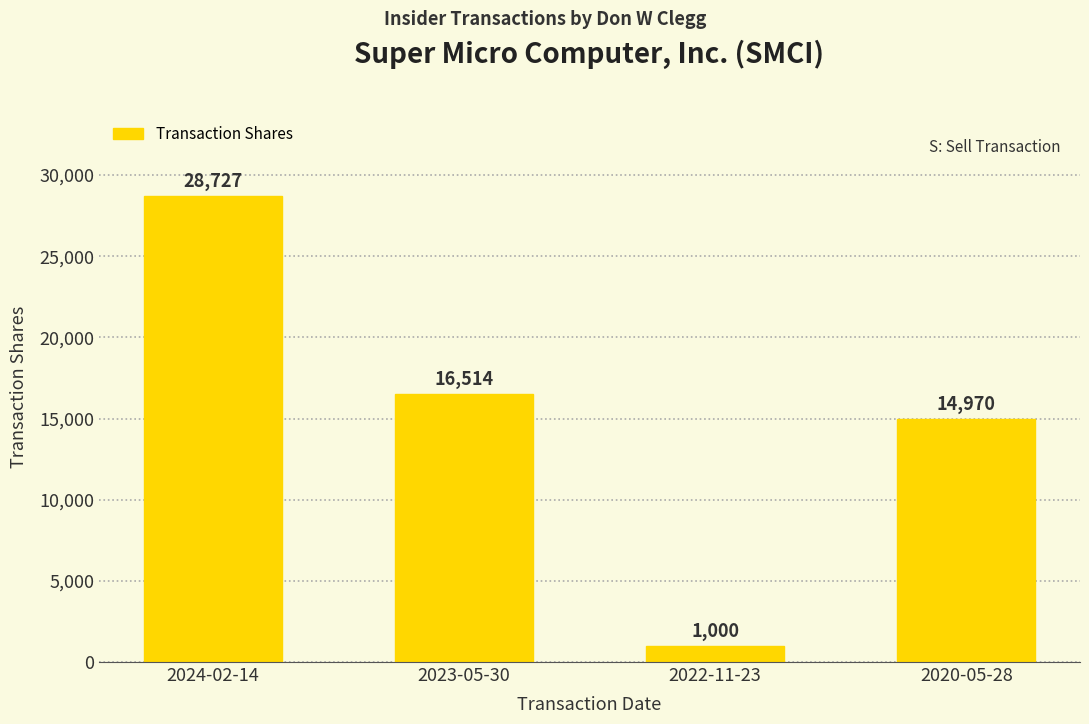

How many data points are less than 16514?

2